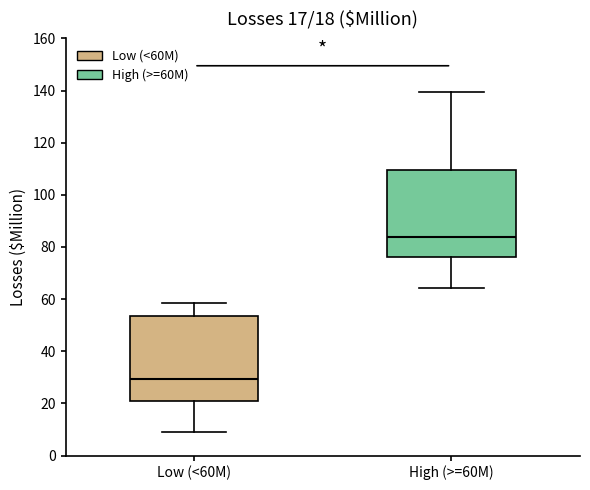

Which box has the lowest median line?

Low (<60M)